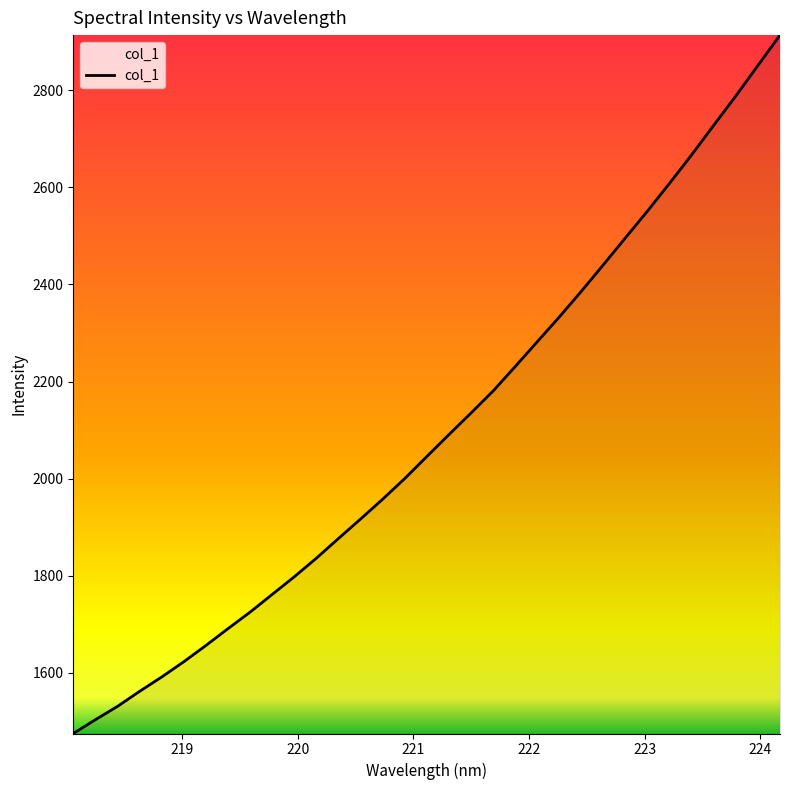

What is the greatest value displayed?

2913.8